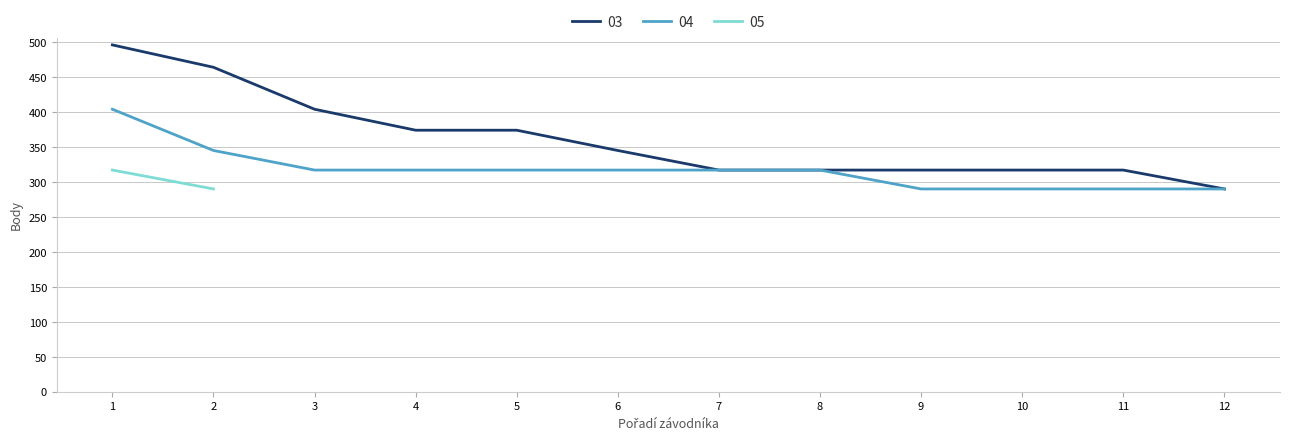

The value of 04 at 8 is 317. True or false?

True